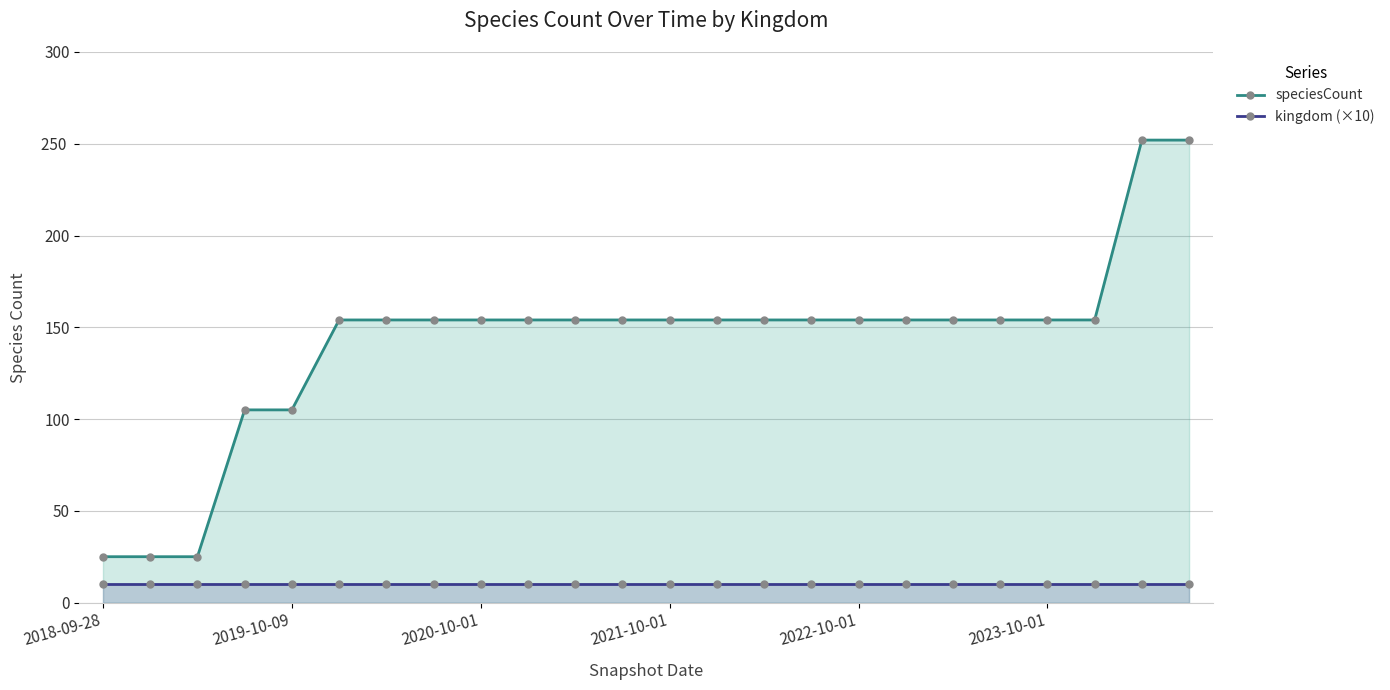

How many series are shown in this chart?

2